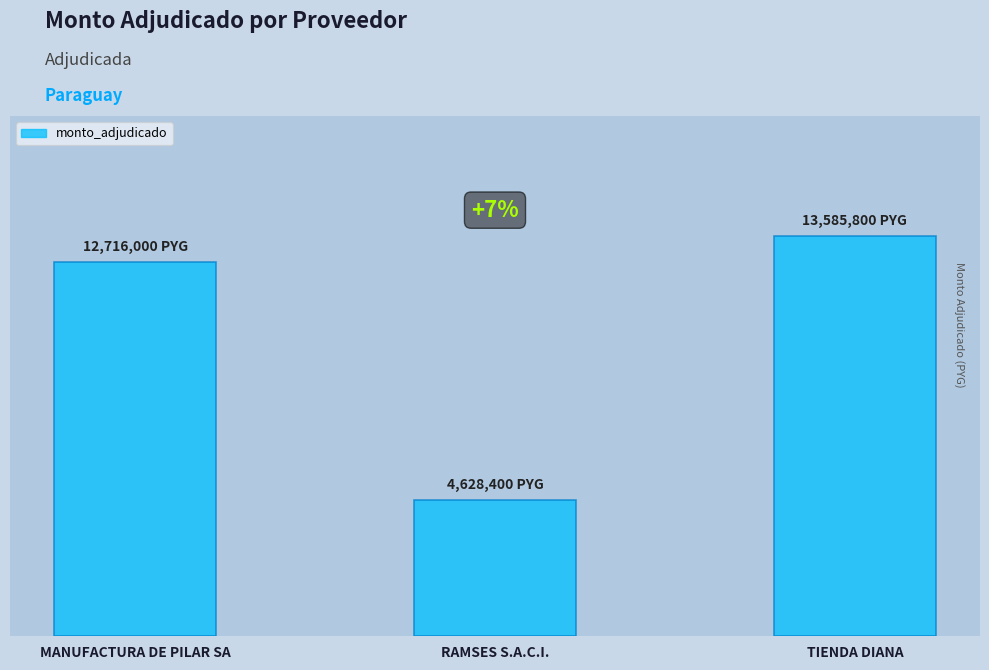

Between RAMSES S.A.C.I. and MANUFACTURA DE PILAR SA, which is larger?

MANUFACTURA DE PILAR SA